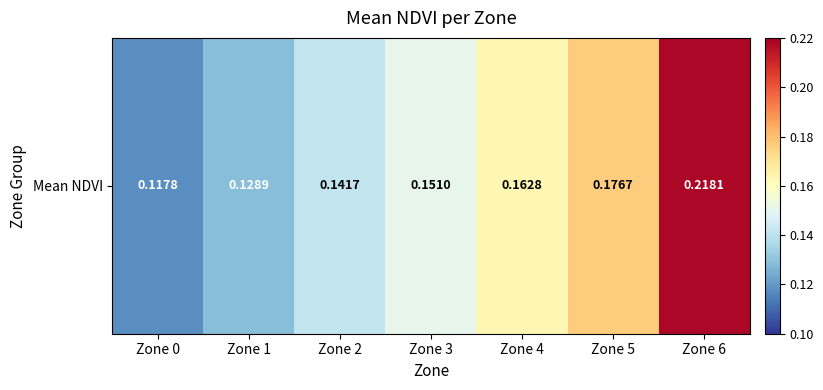

Which label corresponds to the smallest value in the chart?

Zone 0